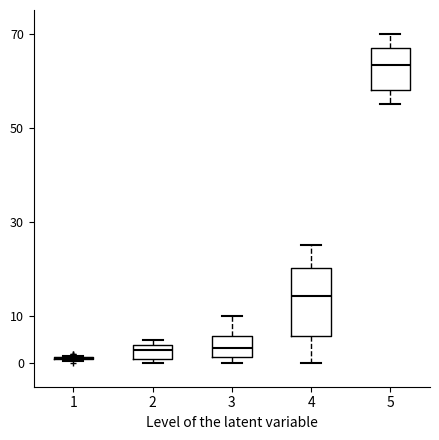

Reading left to right, read every box against the y-axis: the position of its median line, the range the box covers, and the ends of its whiskers. The values are not printed on the chart, so give them approximately, as read against the axis.

1: box collapsed to a line at 1, whiskers 0 to 2
2: median 3, box 1 to 4, whiskers 0 to 5
3: median 3, box 1 to 6, whiskers 0 to 10
4: median 14, box 6 to 20, whiskers 0 to 25
5: median 63, box 58 to 67, whiskers 55 to 70